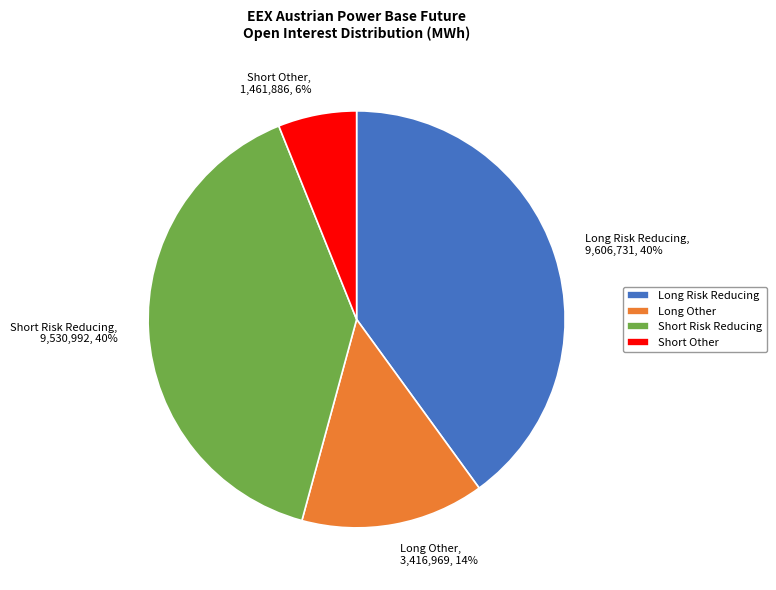

What percentage is the Long Other slice, to the nearest percent?

14%